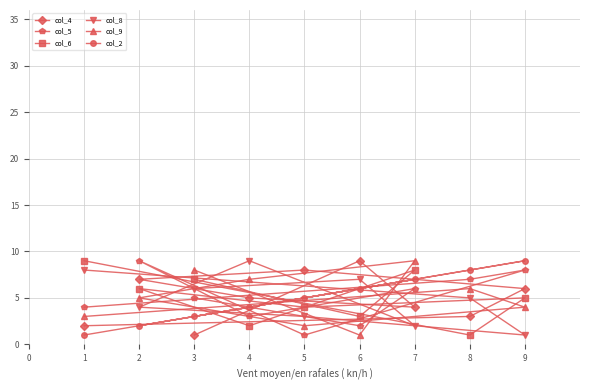

Where is col_4 nearest to the value 5?

4